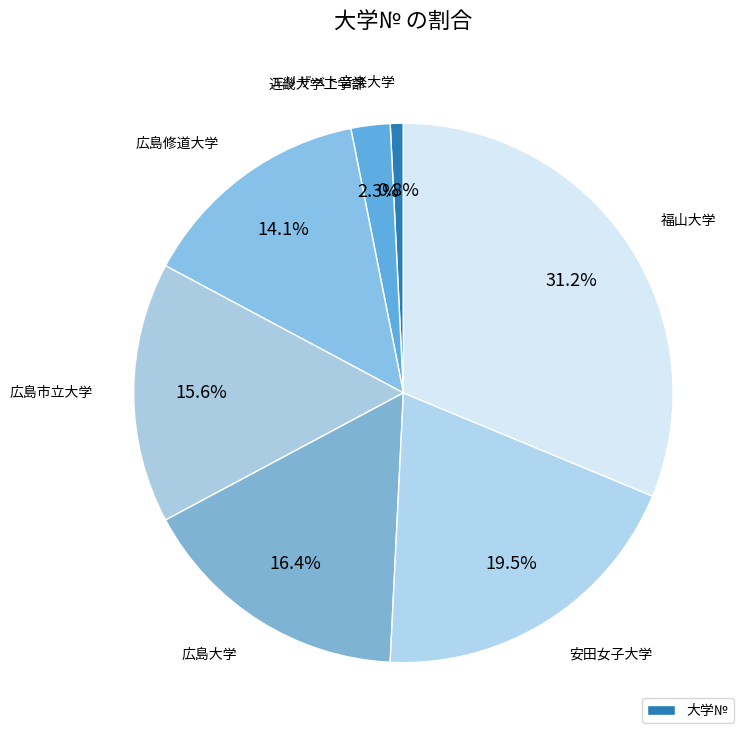

Rank the categories by value from highest to lowest.

福山大学, 安田女子大学, 広島大学, 広島市立大学, 広島修道大学, 近畿大学工学部, エリザベト音楽大学